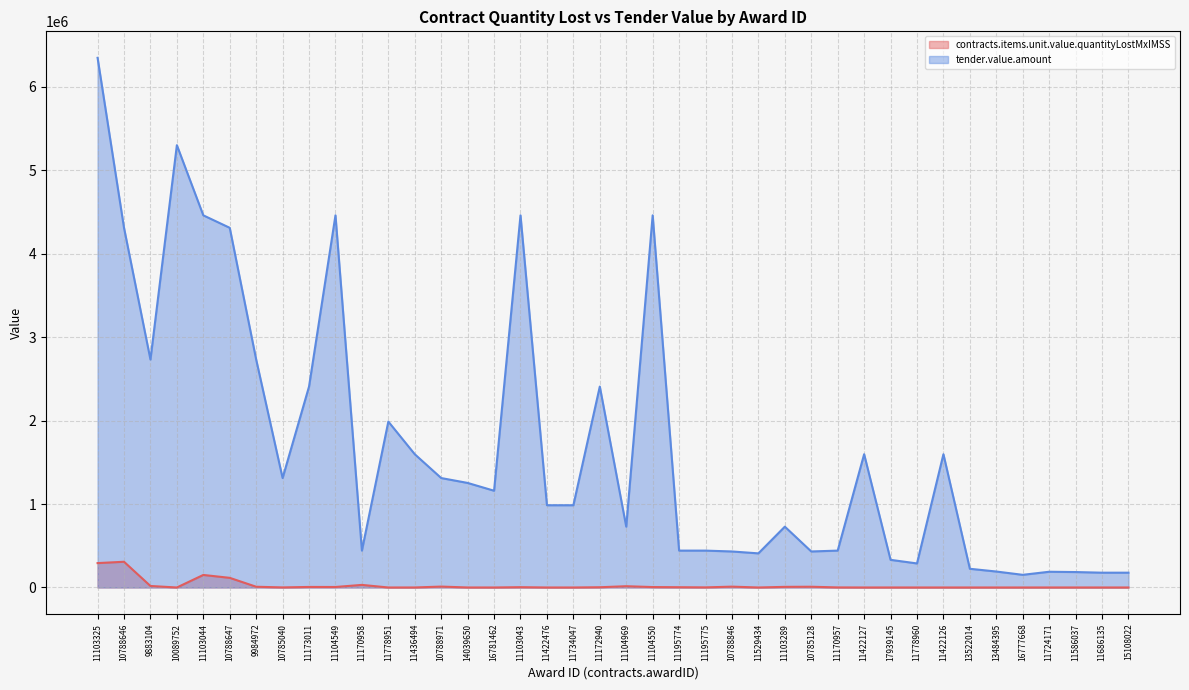

Between 11529434 and 10788846, which is larger?

10788846